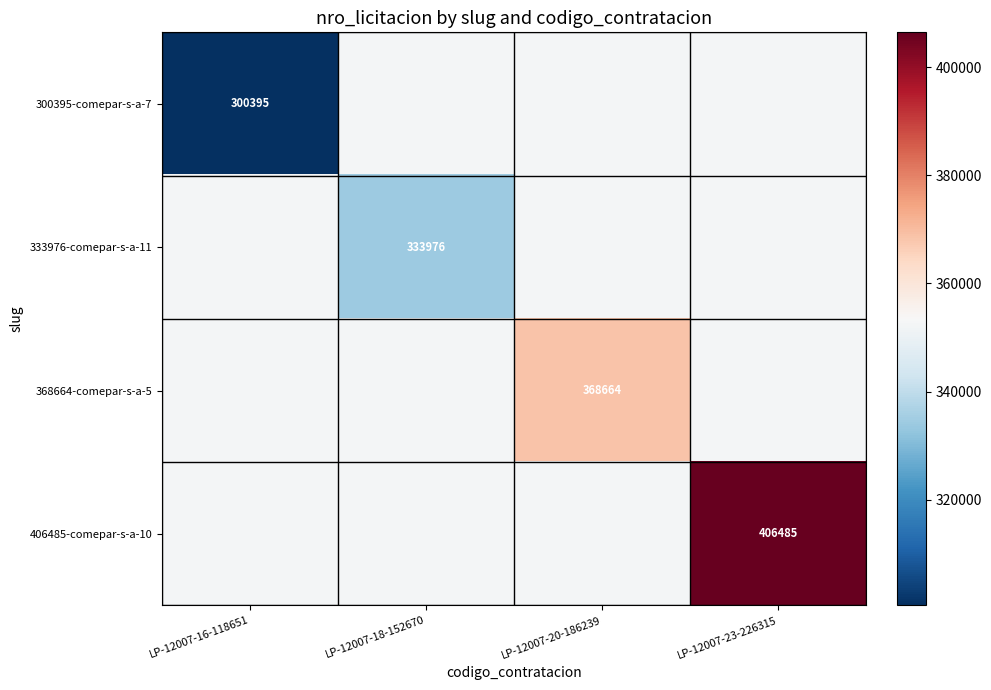

The value of 406485-comepar-s-a-10 at LP-12007-23-226315 is 256374. True or false?

False